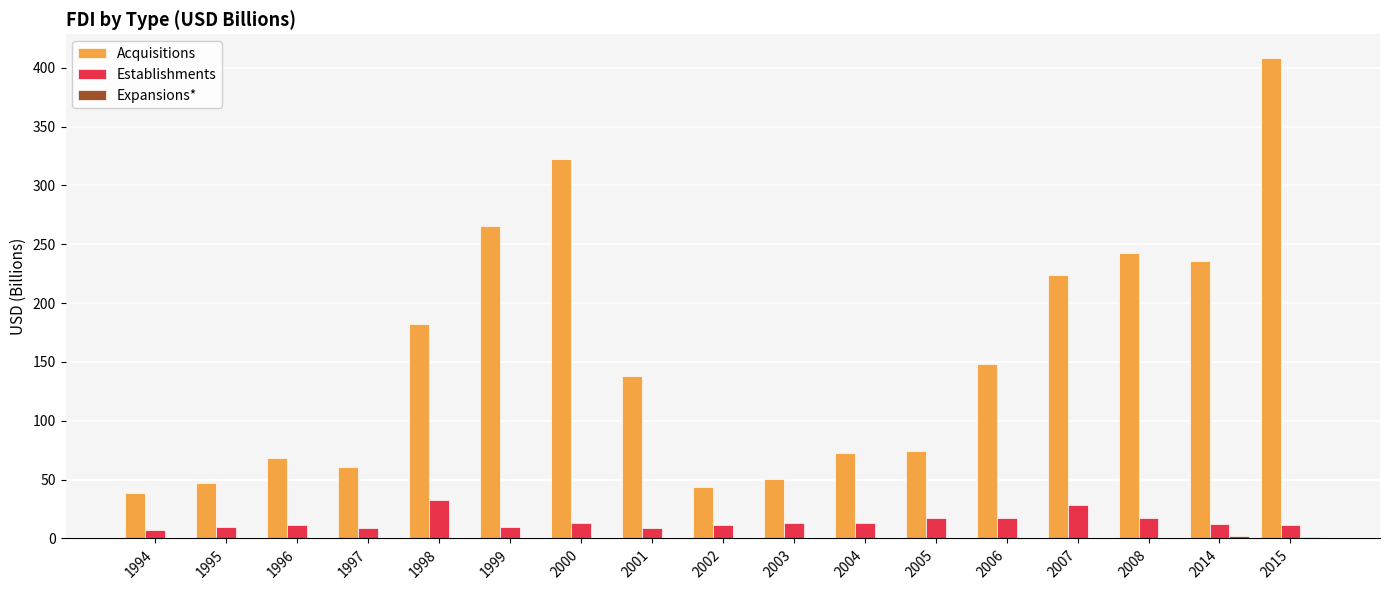

How many groups of bars are there?

17